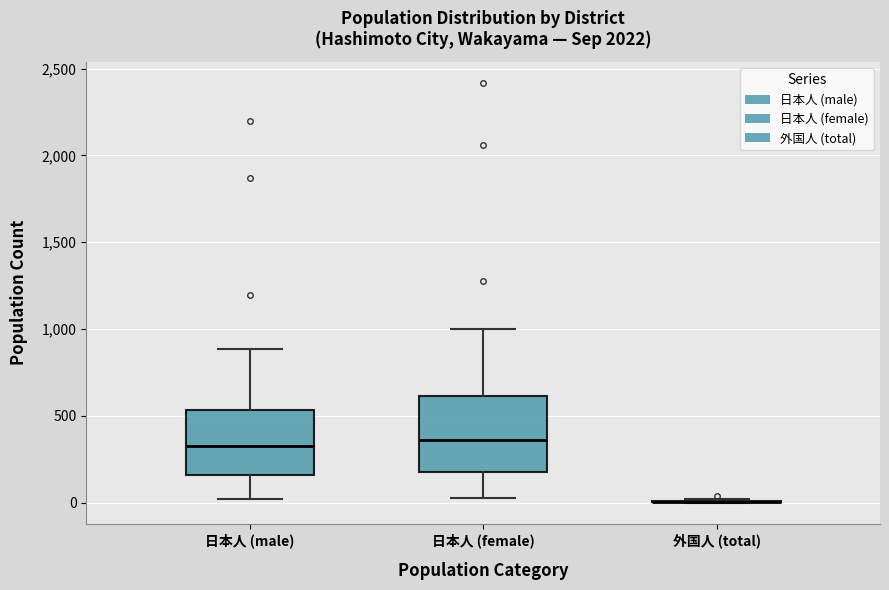

Reading left to right, transcribe this box plot: for each box, give where its median line is, the range the box spans, and where its two whiskers end, as read against the y-axis. The values are not printed on the chart, so give them approximately, as read against the axis.

日本人 (male): median 350, box 150 to 550, whiskers 0 to 900
日本人 (female): median 350, box 200 to 600, whiskers 50 to 1000
外国人 (total): box collapsed to a line at 0, whiskers 0 to 0